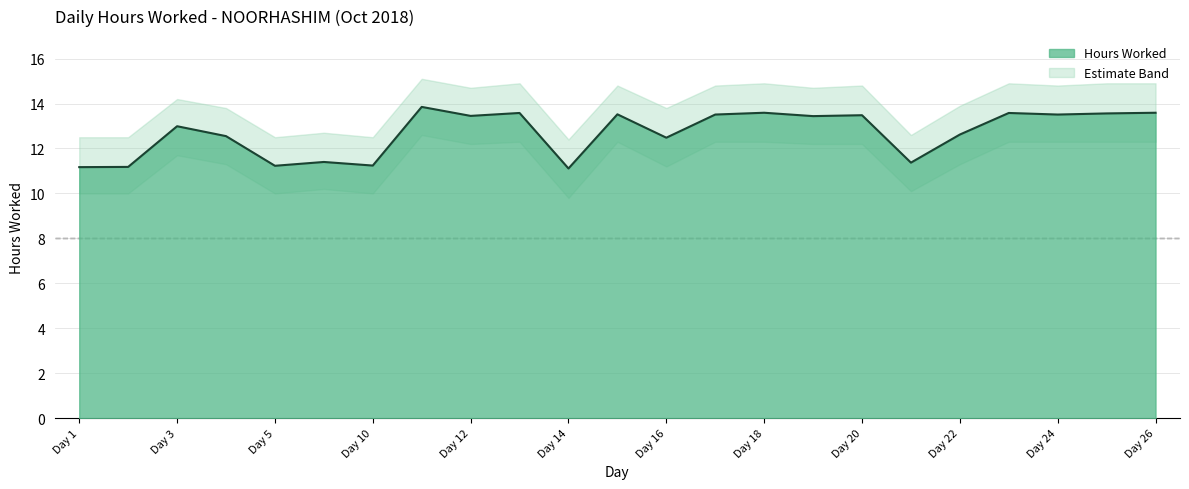

What is the value of the Hours Worked point at the 4th from the left?

12.6